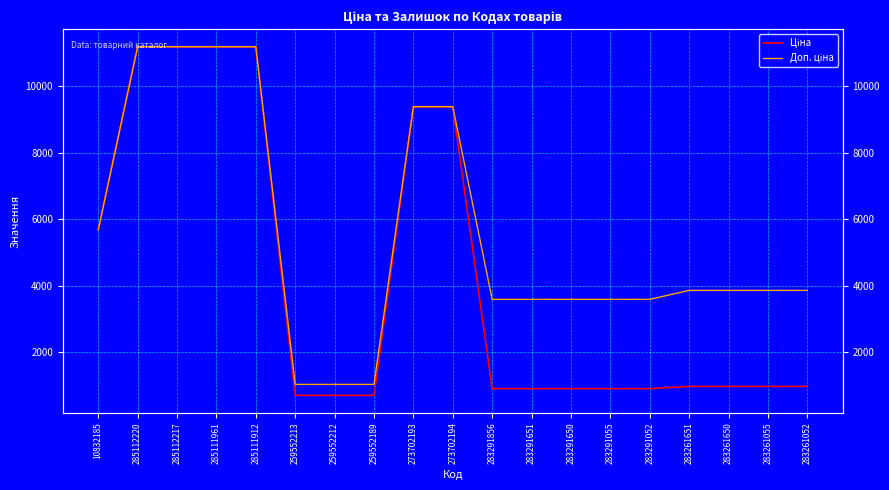

Is it true that Доп. ціна equals 5673.8 at 10832185?

True